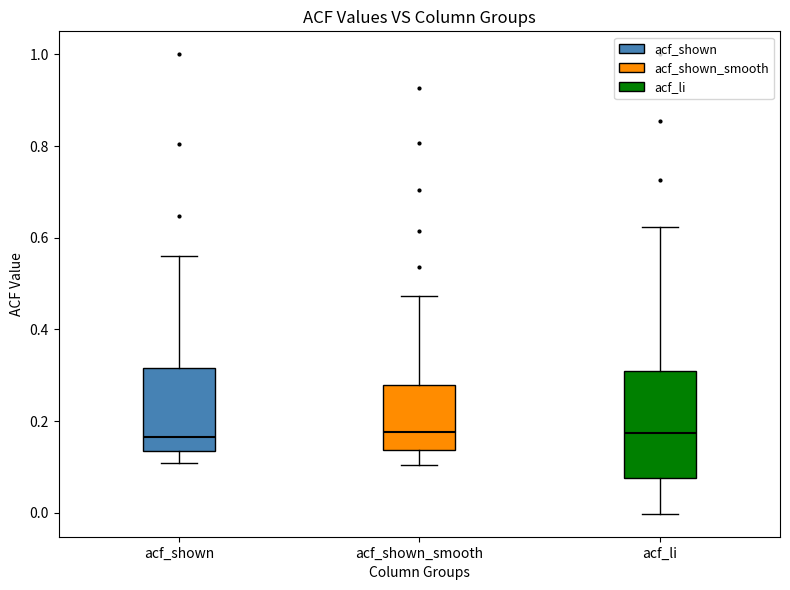

Where is the upper edge of the box for acf_shown on the y-axis? The values are not printed on the chart, so give them approximately, as read against the axis.

0.32